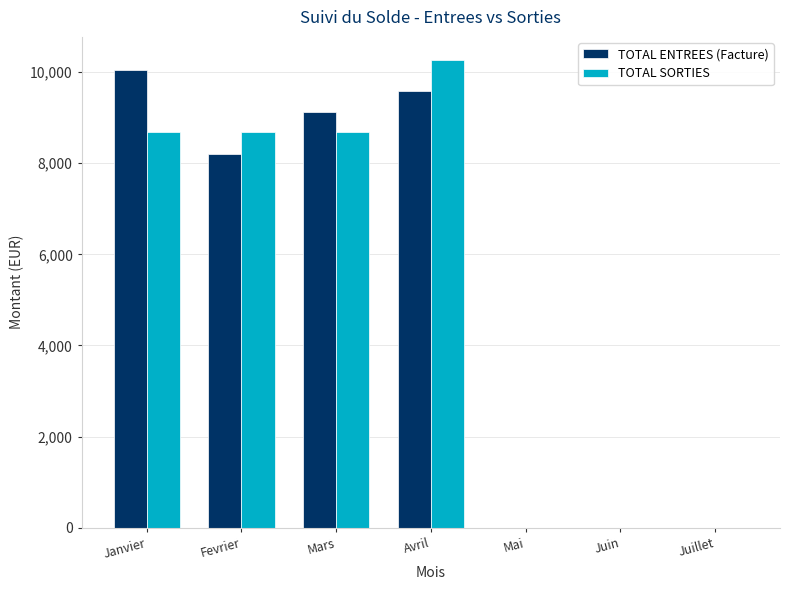

How many data points in TOTAL SORTIES are above 8685?

4